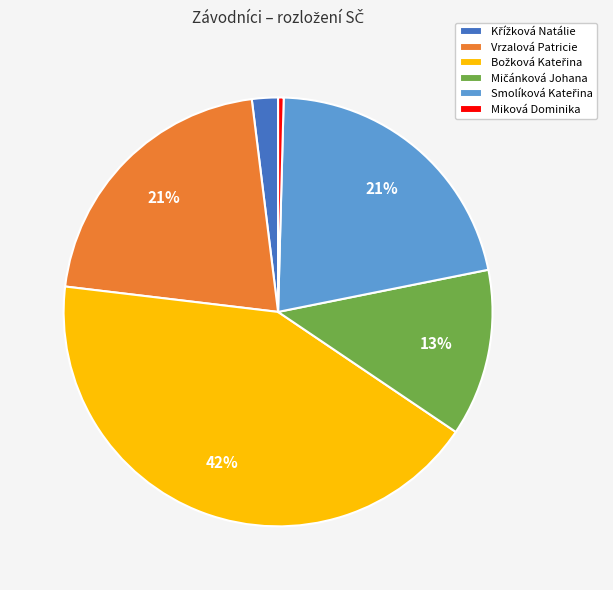

Does any single category account for the majority?

No